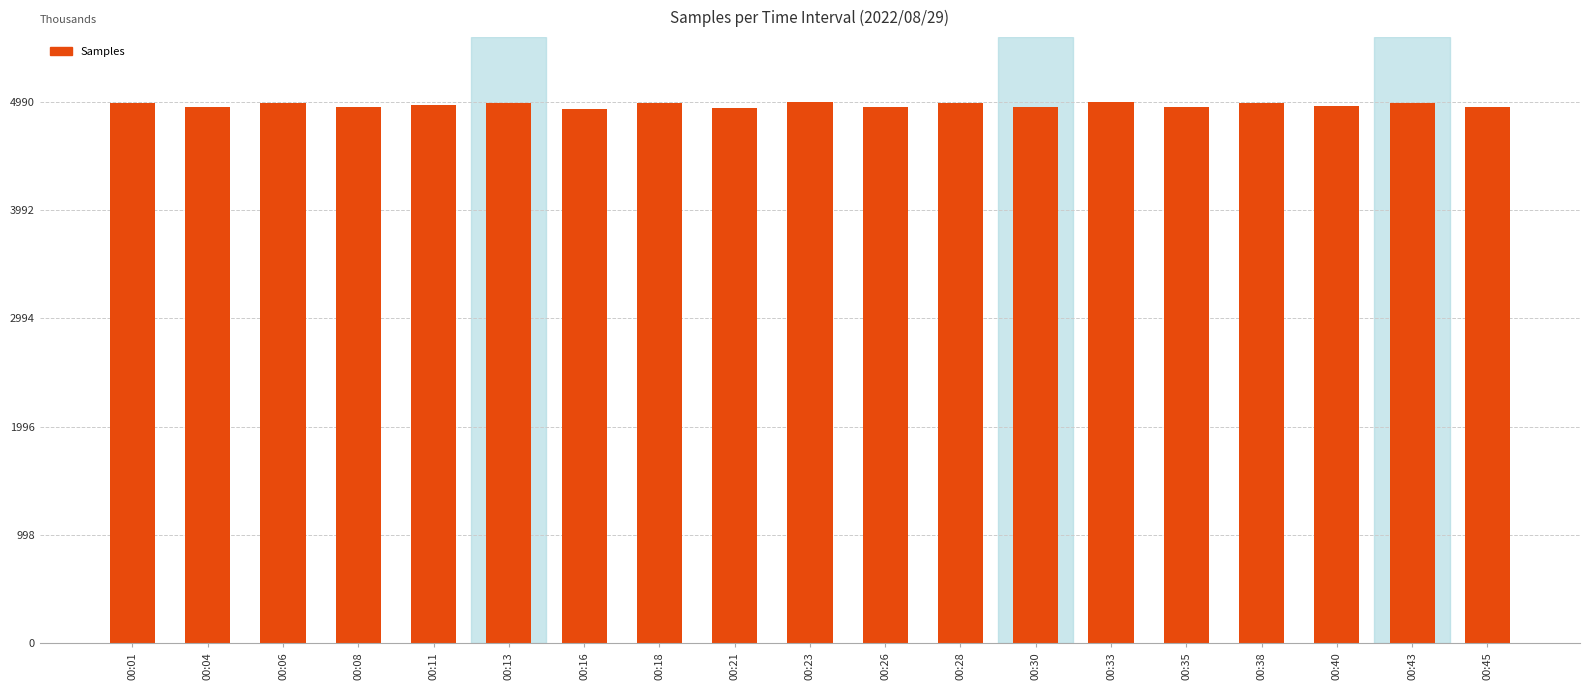

Are the bars horizontal?

No